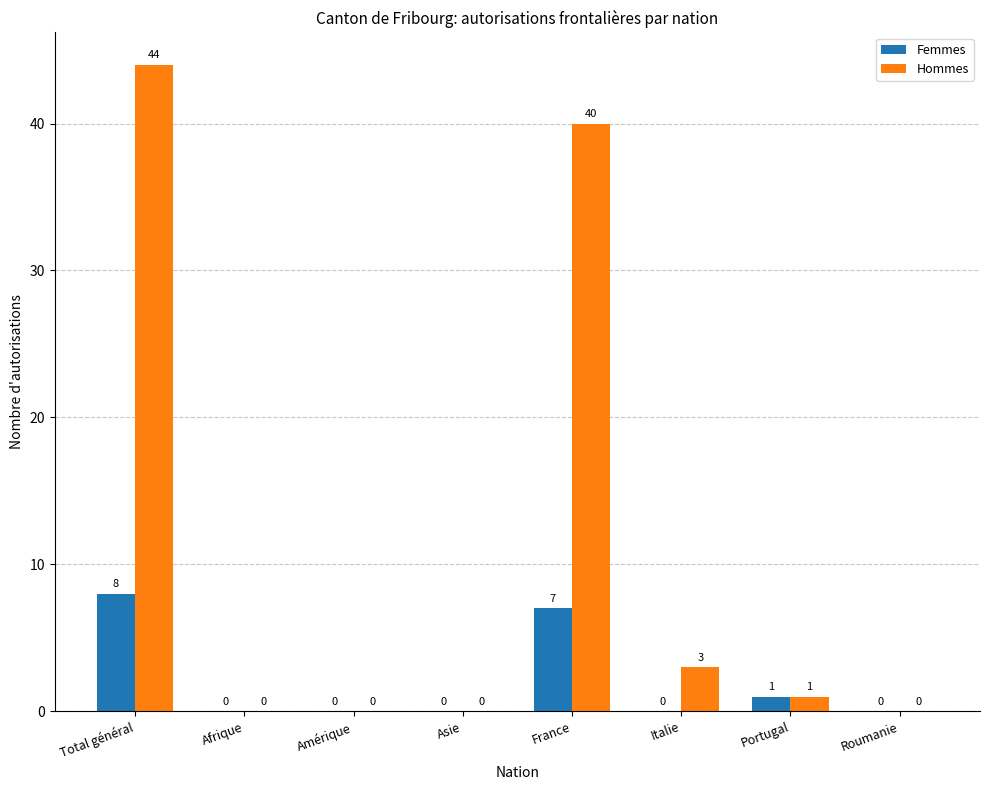

True or false: Femmes has a value of 0 at Italie.

True